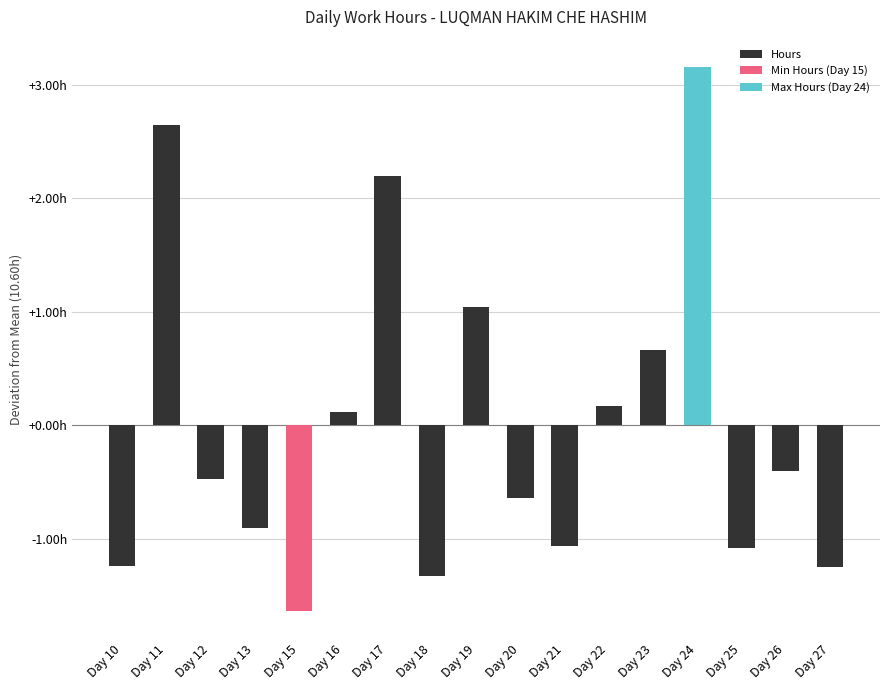

Are the bars horizontal?

No